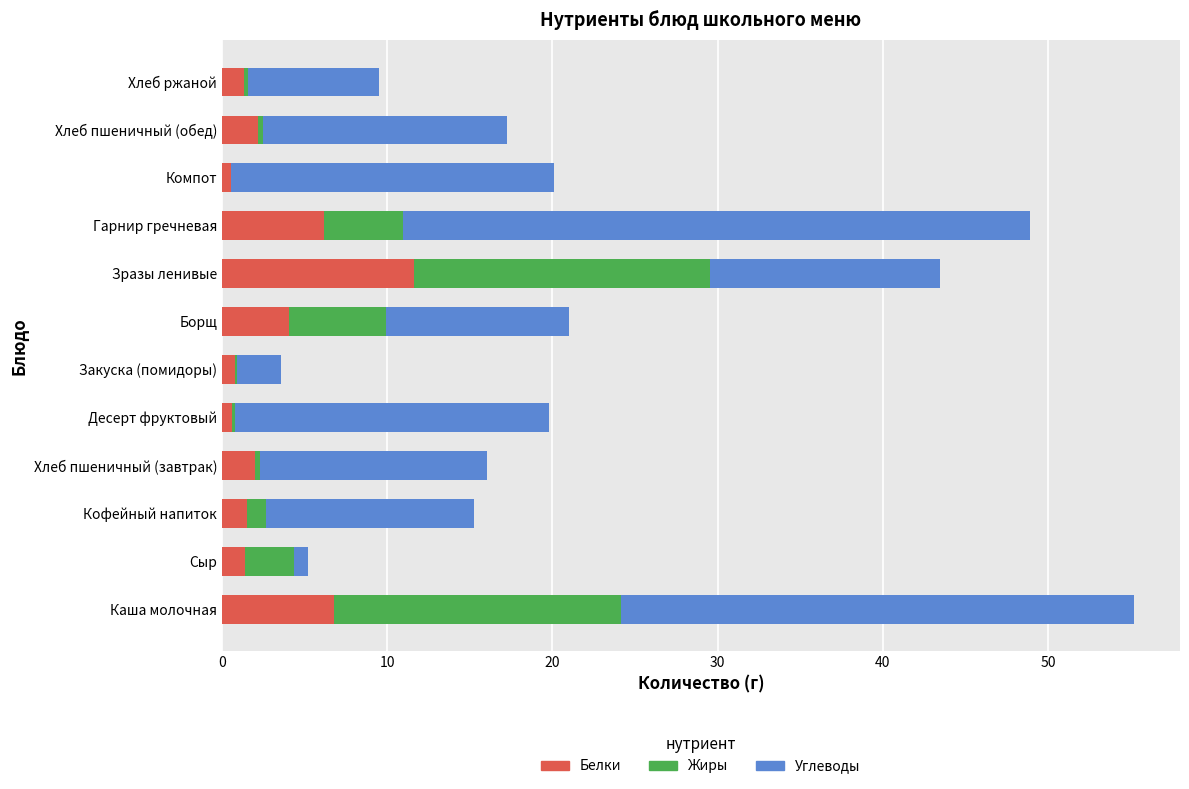

True or false: Белки has a value of 1.3 at Хлеб ржаной.

True